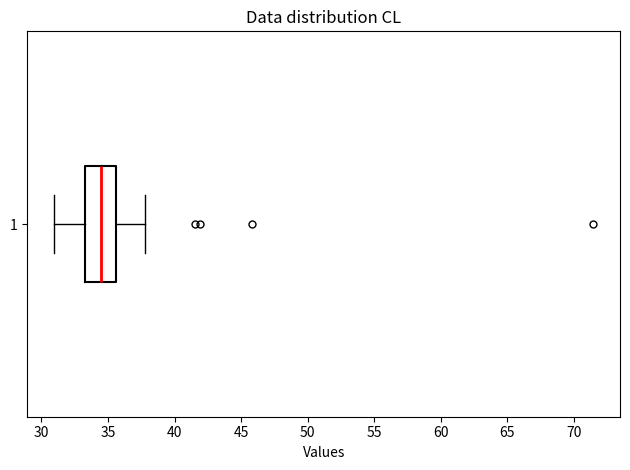

Where does the left whisker of the box at y = 1 end on the x-axis? The values are not printed on the chart, so give them approximately, as read against the axis.

31.0